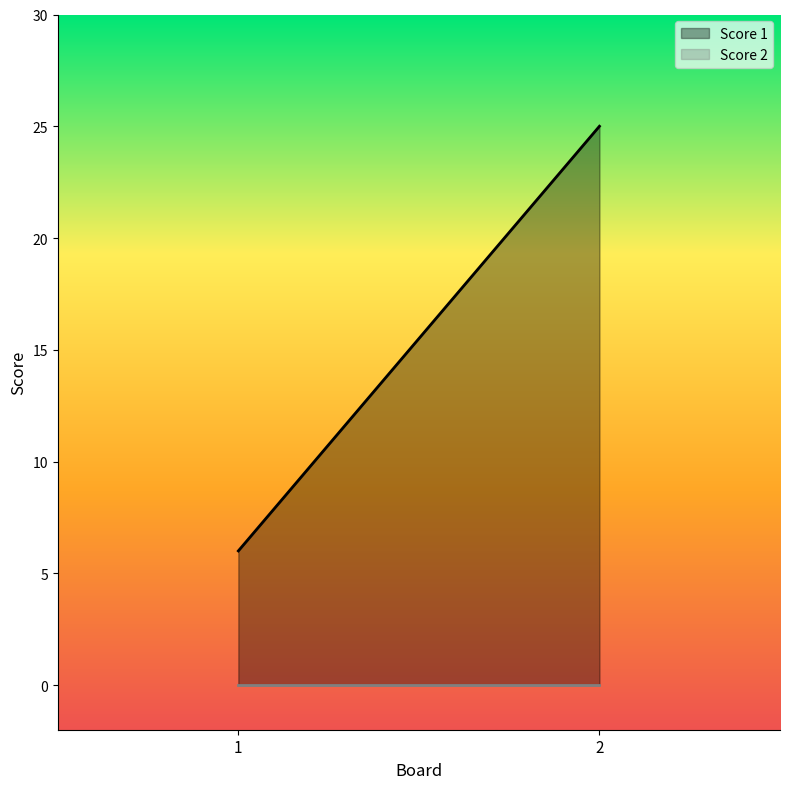

Where is Score 1 nearest to the value 15?

1